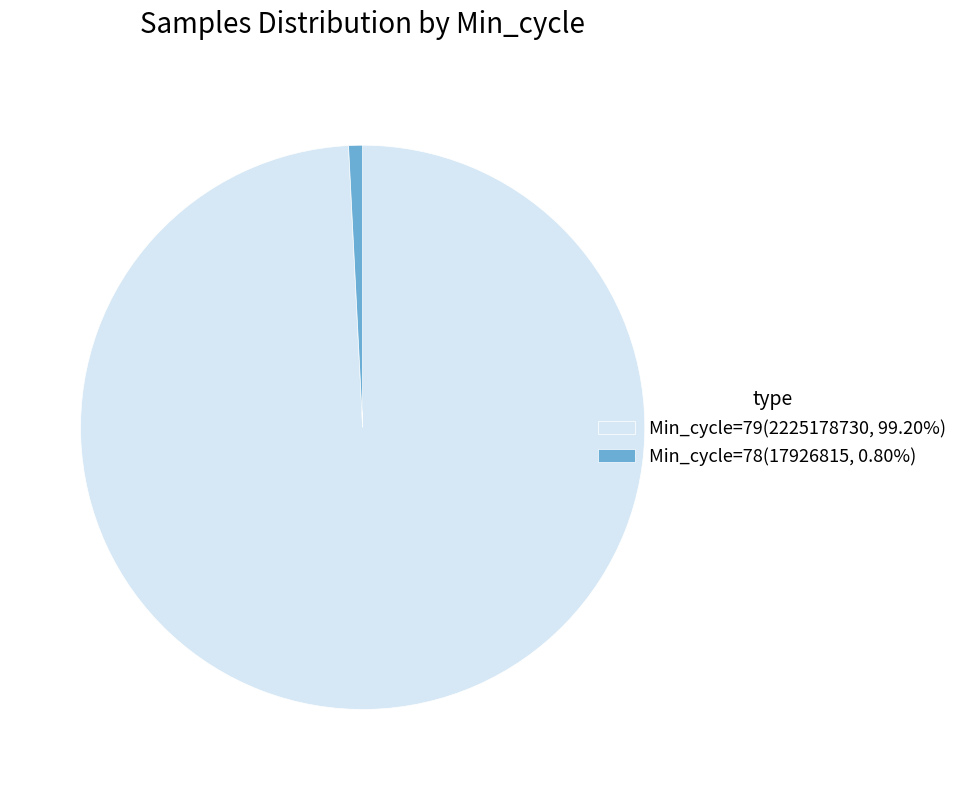

Is there a majority slice in this chart?

Yes